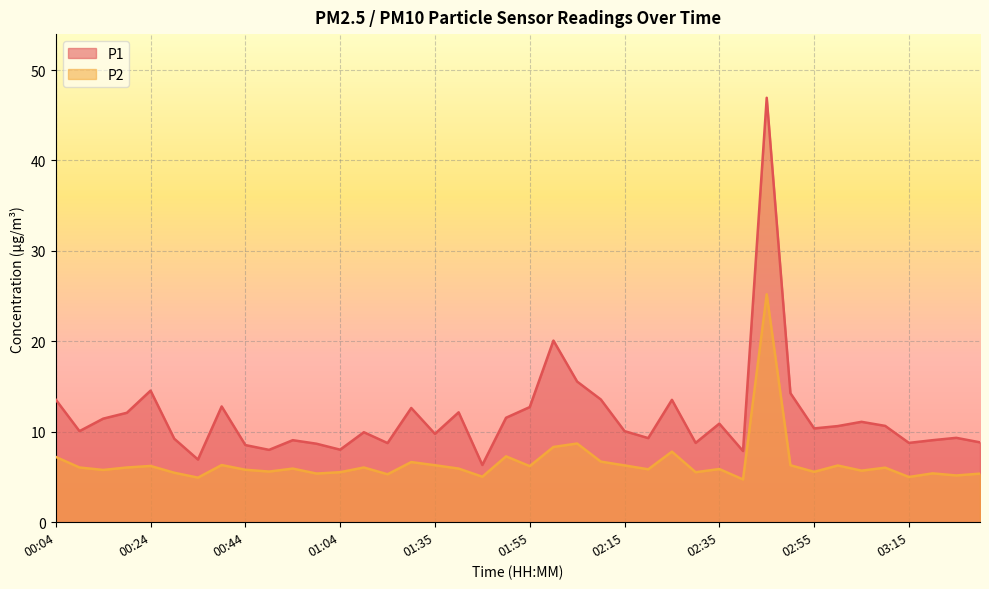

At how many categories does at least one series exceed 15?

3